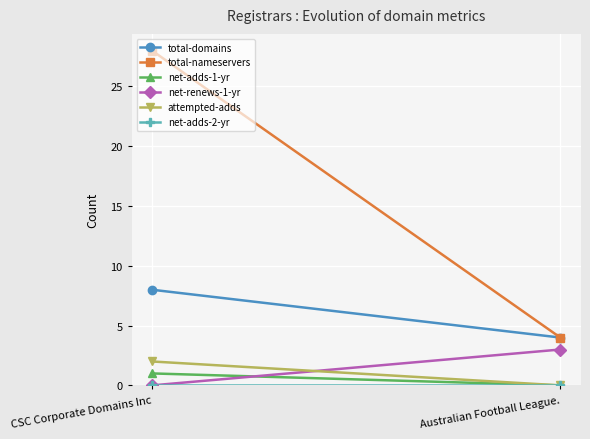

At which category is the sum across all series the highest?

CSC Corporate Domains Inc